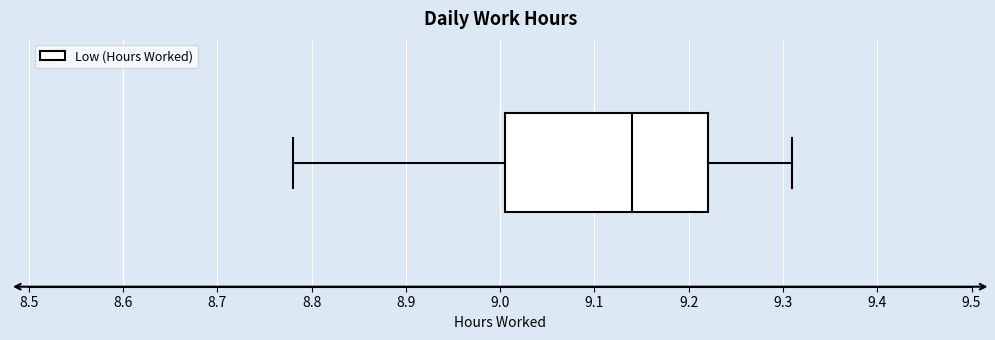

Read this box plot against the x-axis: the position of the median line, the range covered by the box, and the ends of both whiskers. The values are not printed on the chart, so give them approximately, as read against the axis.

median 9.14, box 9.01 to 9.22, whiskers 8.78 to 9.31